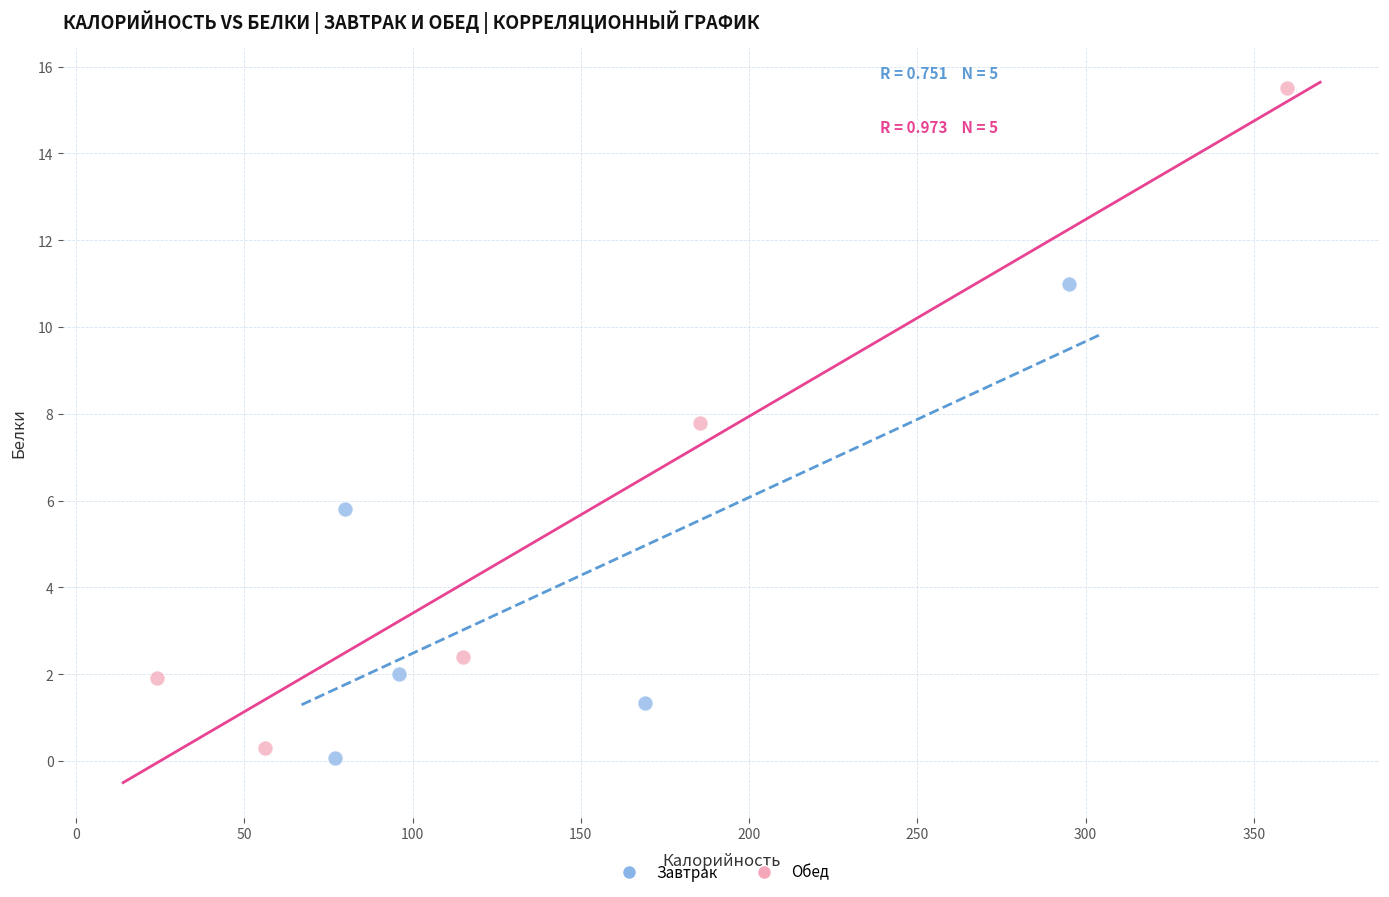

Which series contains the highest Y value?

Обед